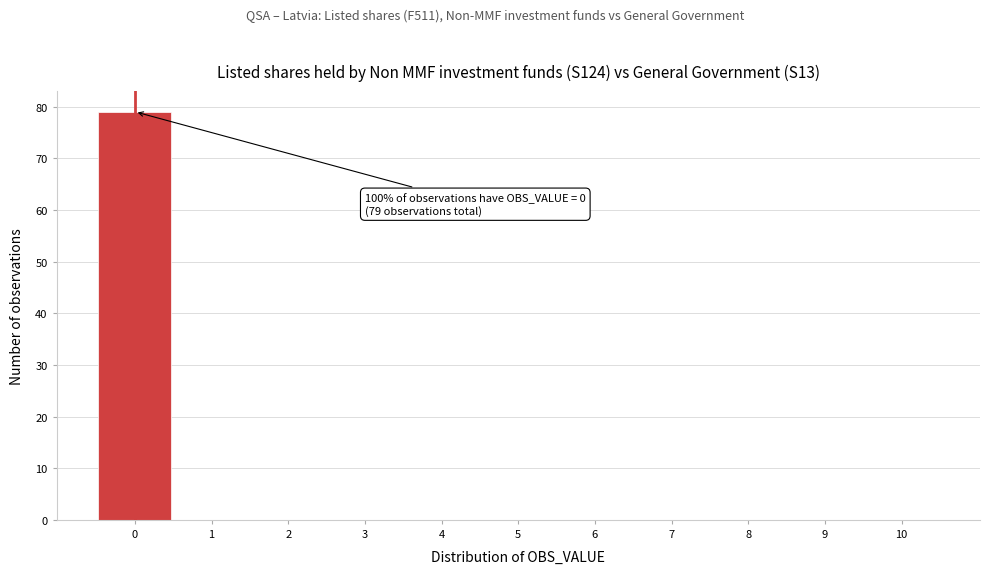

Over which range of the x-axis is the bar tallest?

-0.5 to 0.5